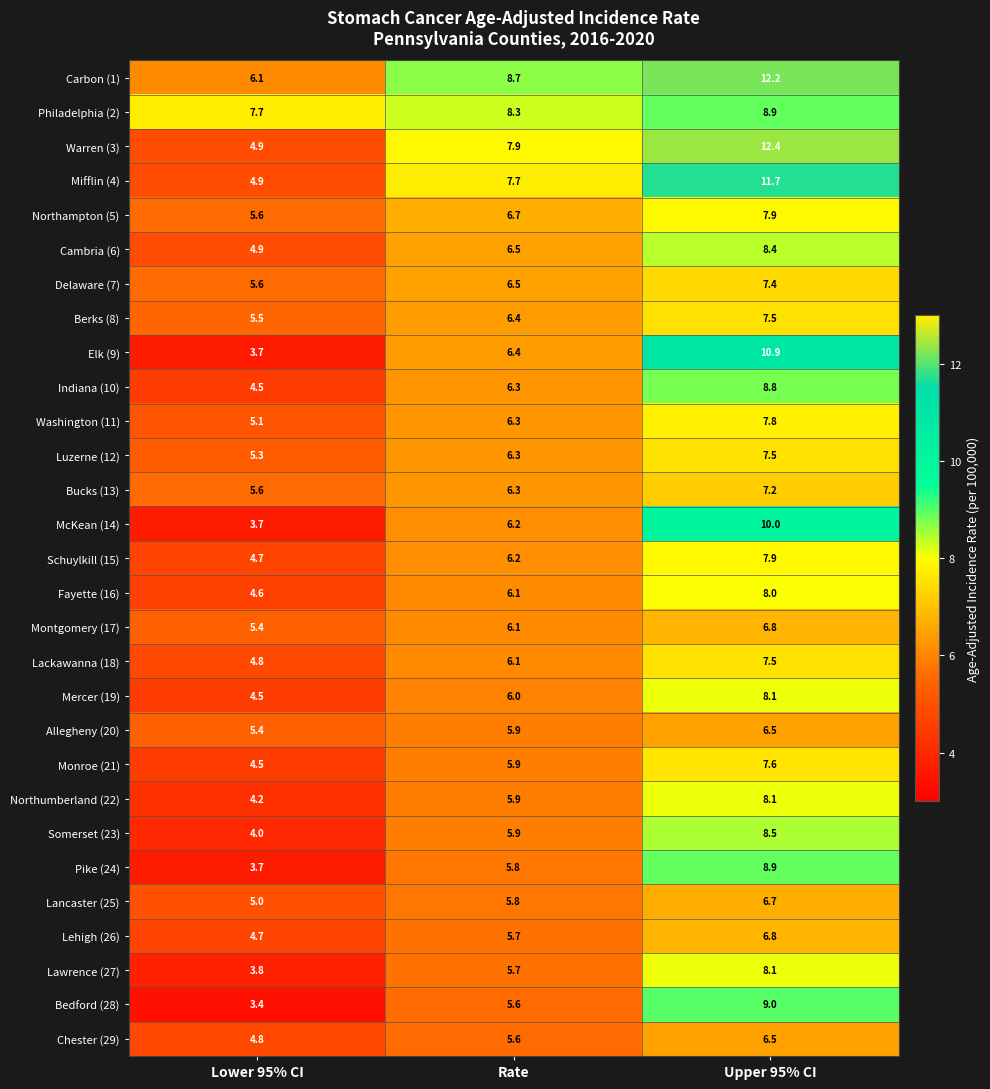

Which series has the largest total across all categories?

Carbon (1)